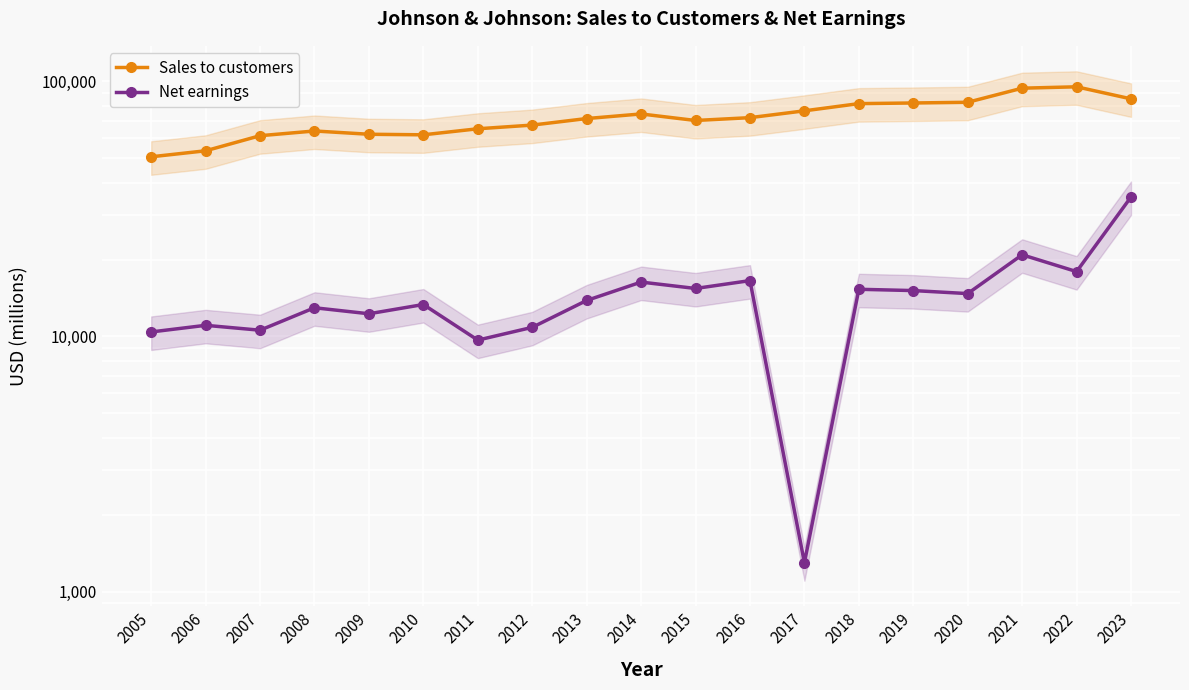

At which category does Sales to customers reach its first local peak?

2008